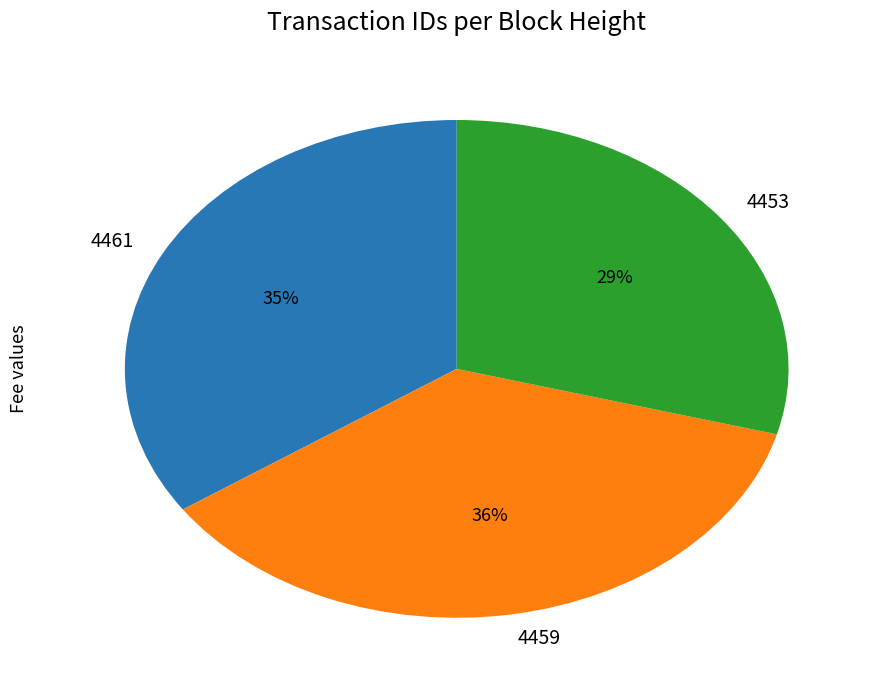

What percentage is the 4453 slice, to the nearest percent?

29%